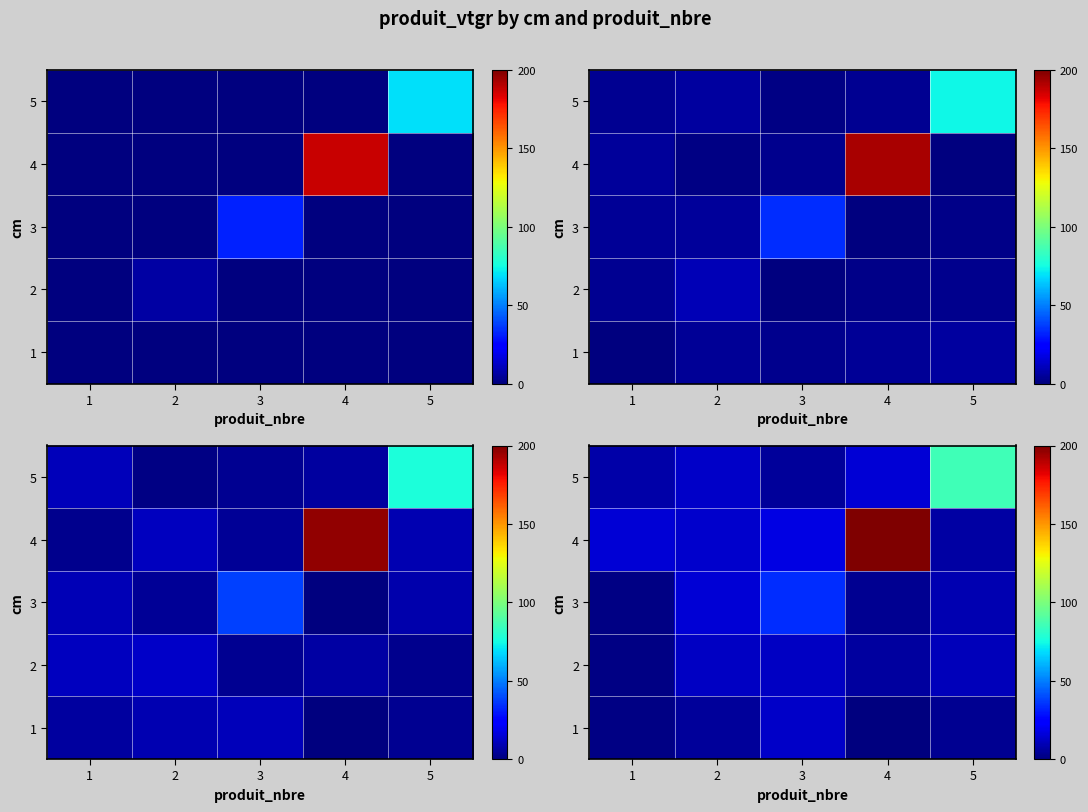

Where is row_2 nearest to the value 17?

2